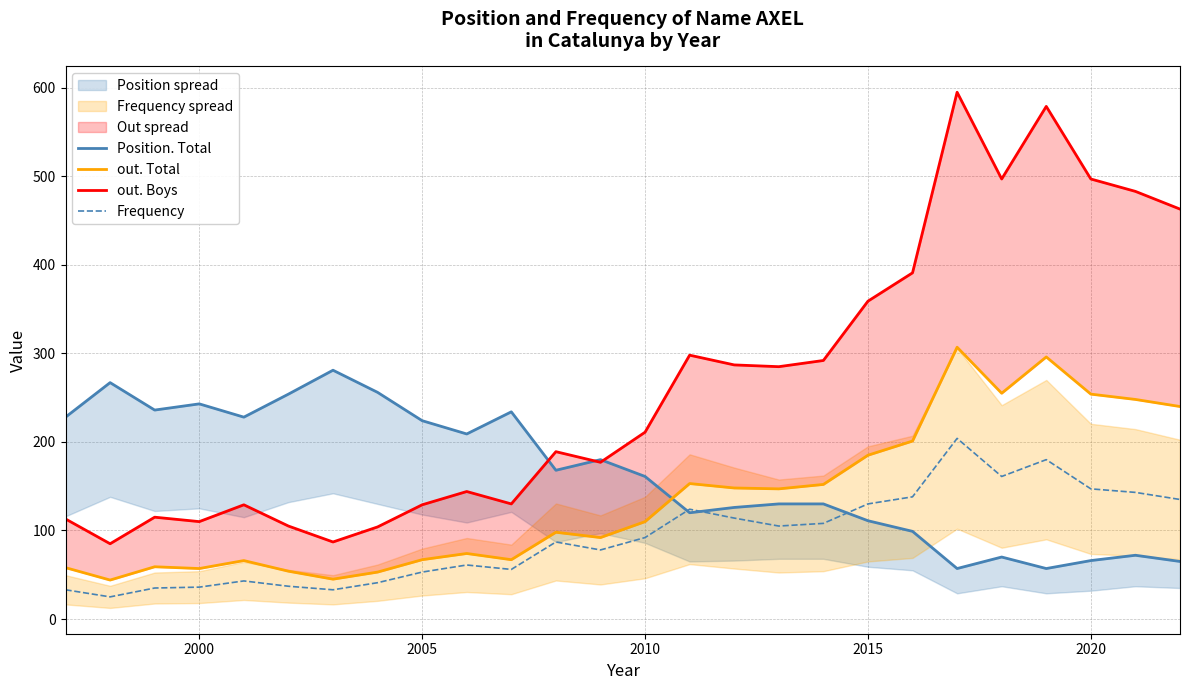

What are all the series names shown in the legend?

Position. Total, out. Total, out. Boys, Frequency